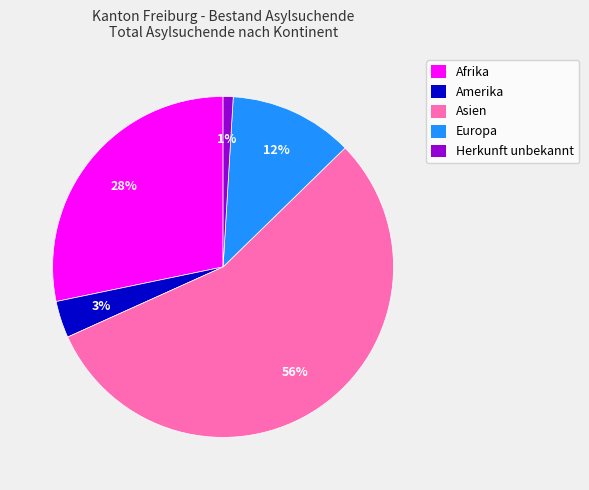

How many segments does this pie chart have?

5